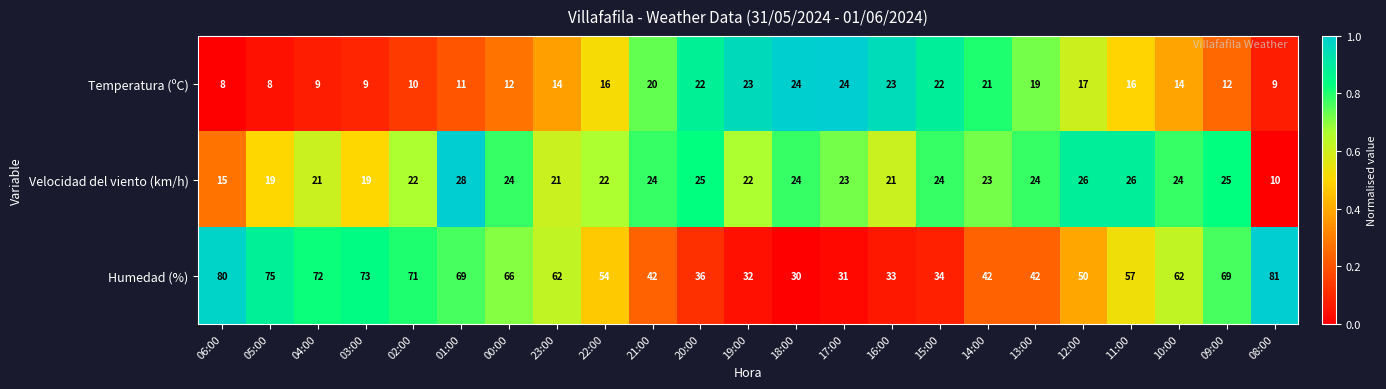

At how many categories does at least one series exceed 52?

13